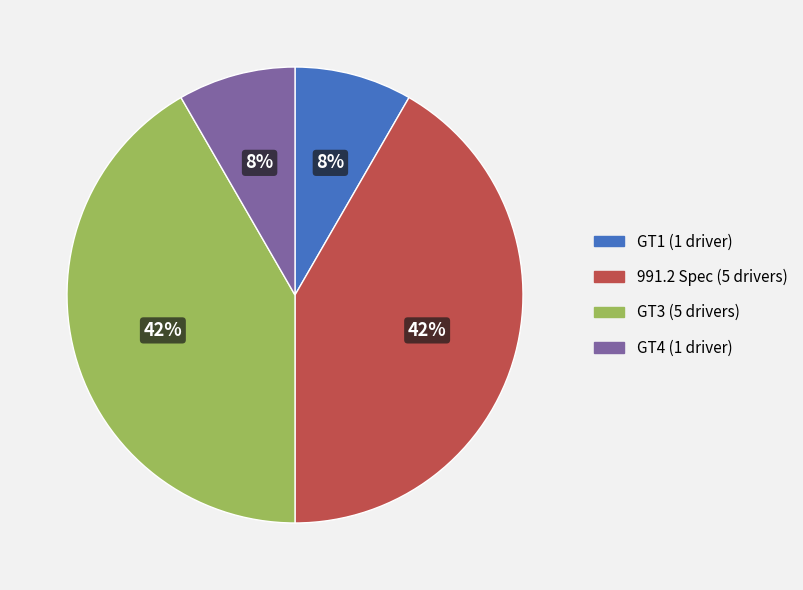

The GT4 slice represents 8% of the pie. True or false?

True